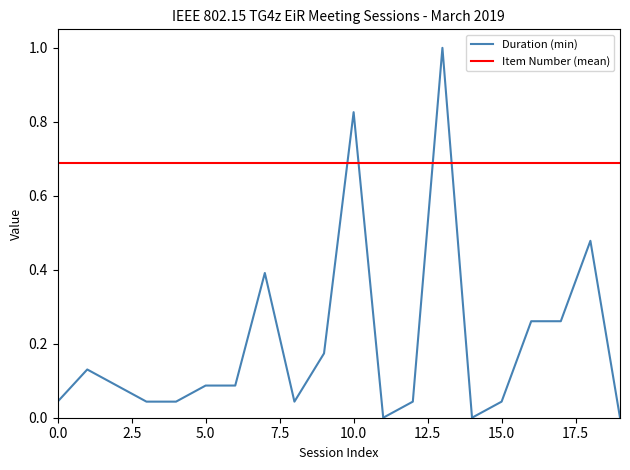

The value at 13:35 is 0.1. True or false?

False